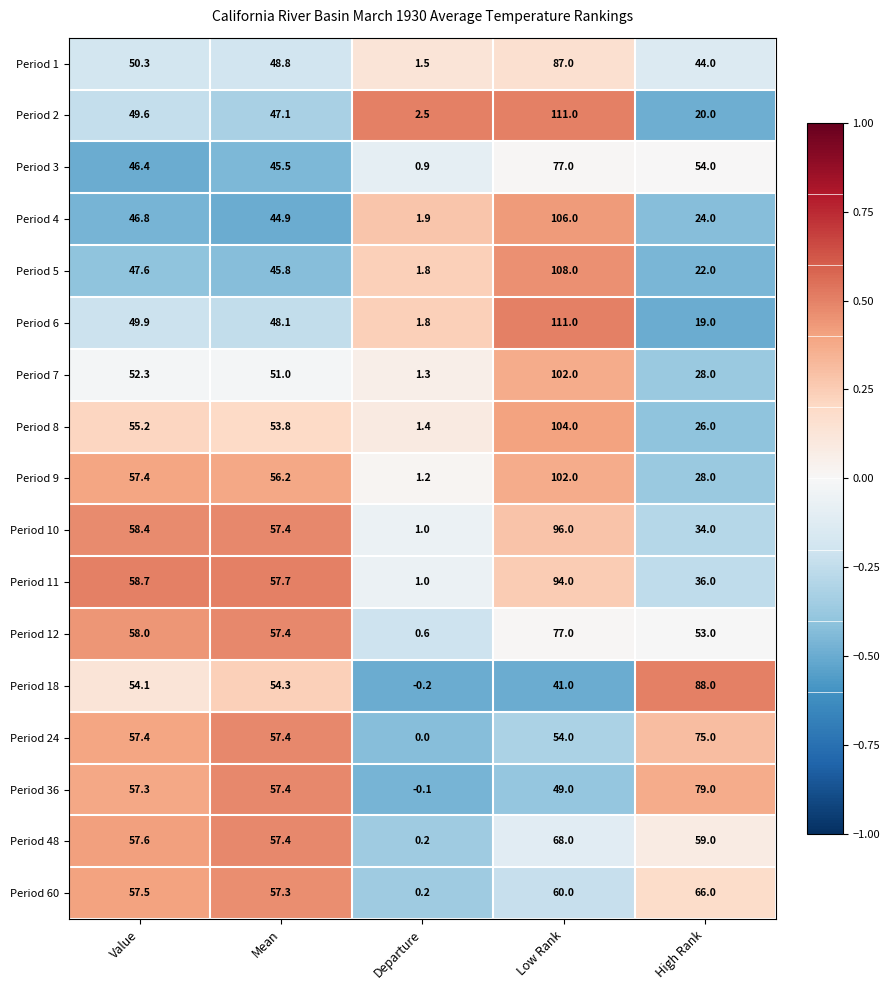

Where does the Period 8 series first go above 53?

Value